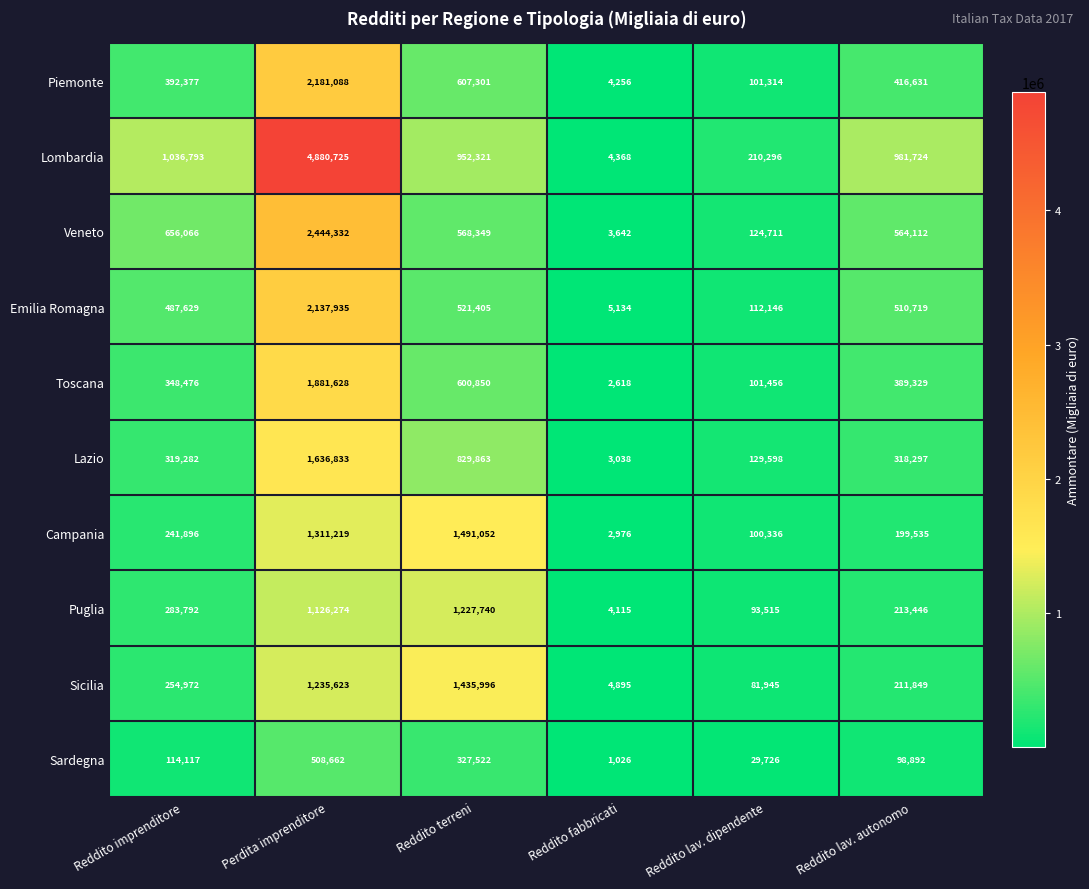

Count the number of data series in this chart.

10